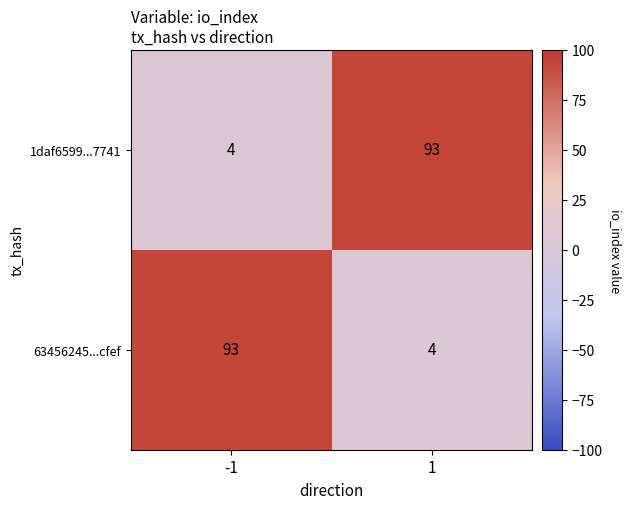

Rank the categories by 1daf6599...7741 value from lowest to highest.

-1, 1